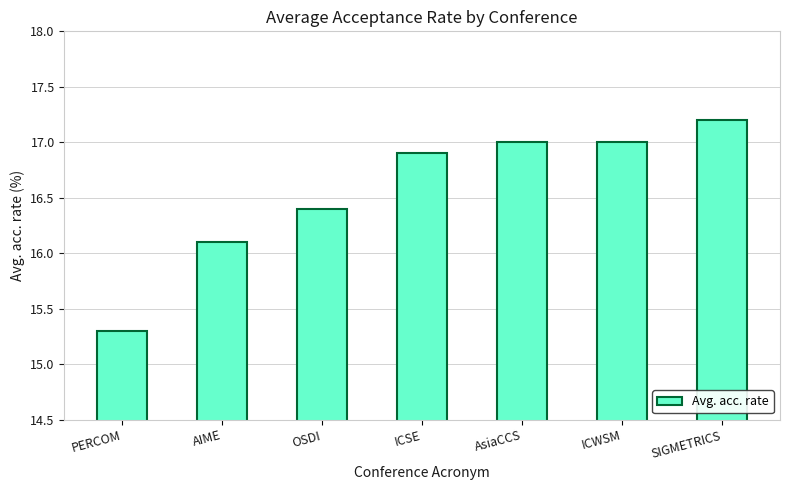

The chart shows a value of 16.9 at ICSE. True or false?

True